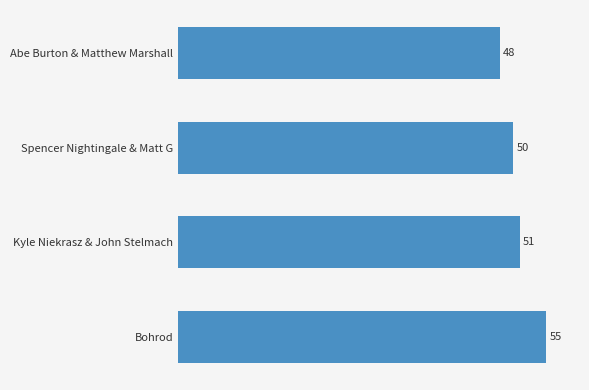

What is the change in value from Abe Burton & Matthew Marshall to Kyle Niekrasz & John Stelmach?

+3